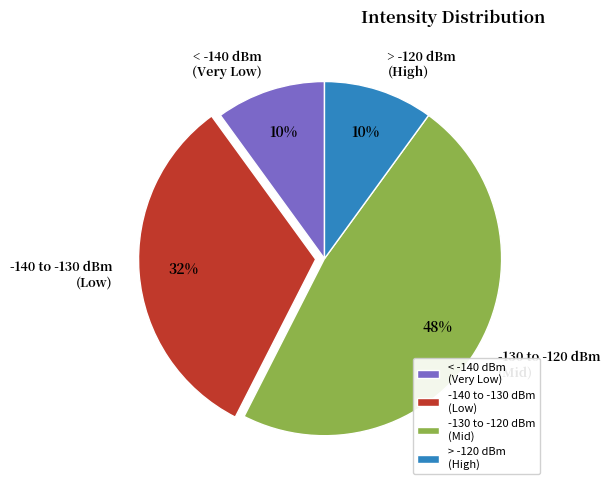

Approximately how many times larger is the value at -130 to -120 dBm (Mid) compared to < -140 dBm (Very Low)?

4.8